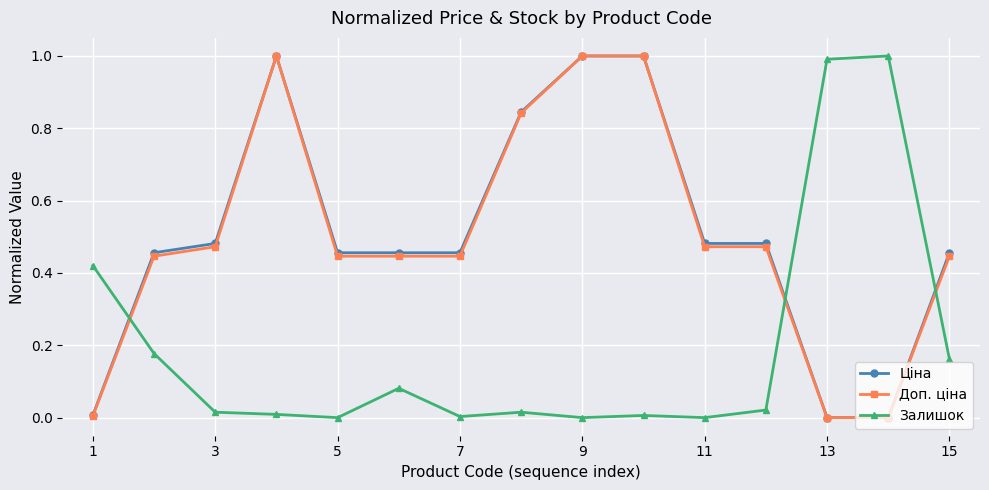

How many series are shown in this chart?

3